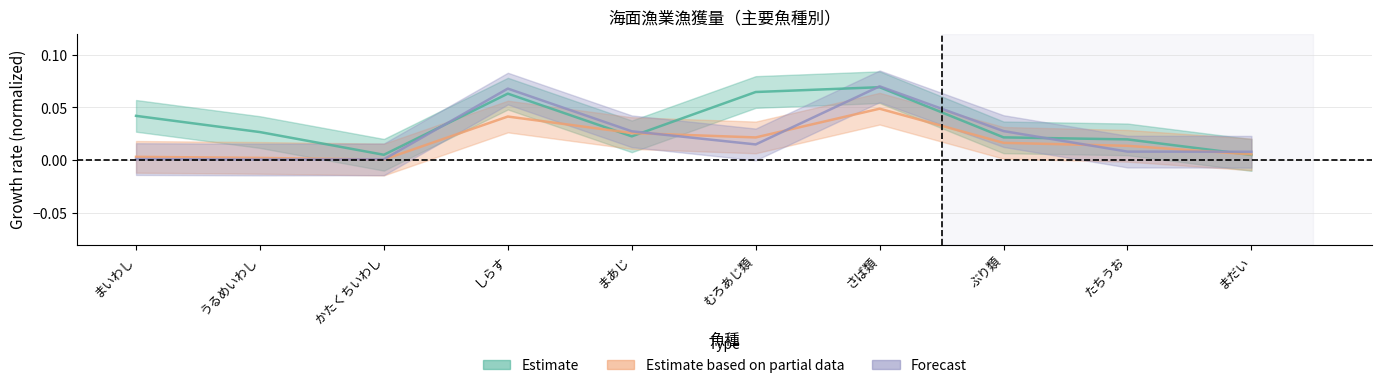

True or false: Estimate based on partial data (2019) has a value of 0.0 at ぶり類.

True